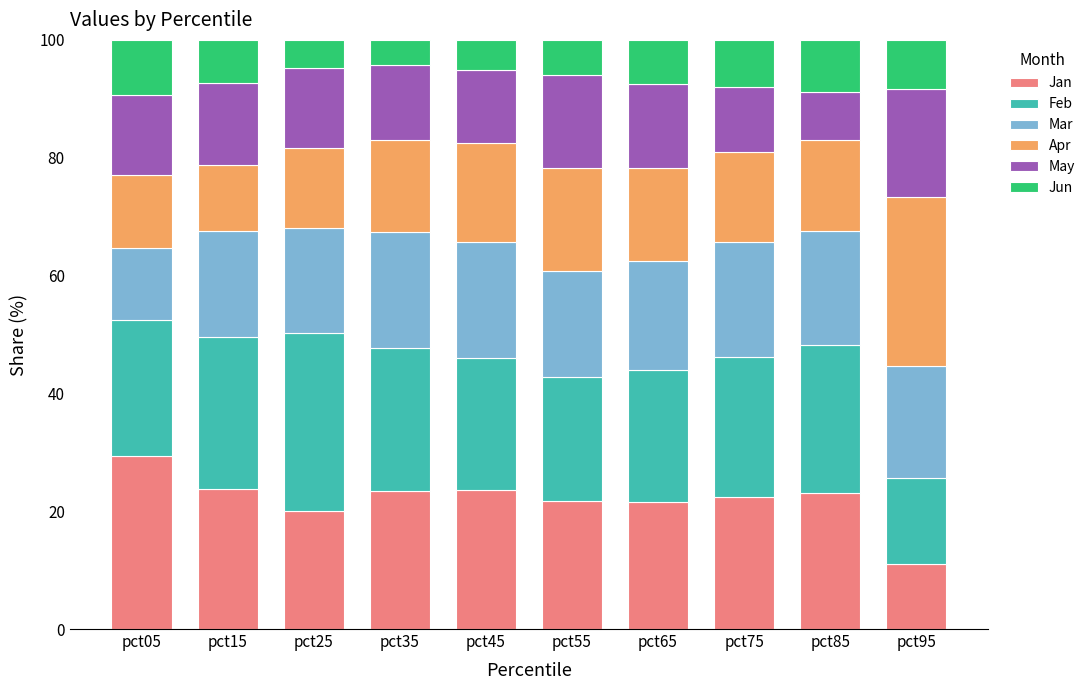

At which label does Jan reach its peak?

pct05